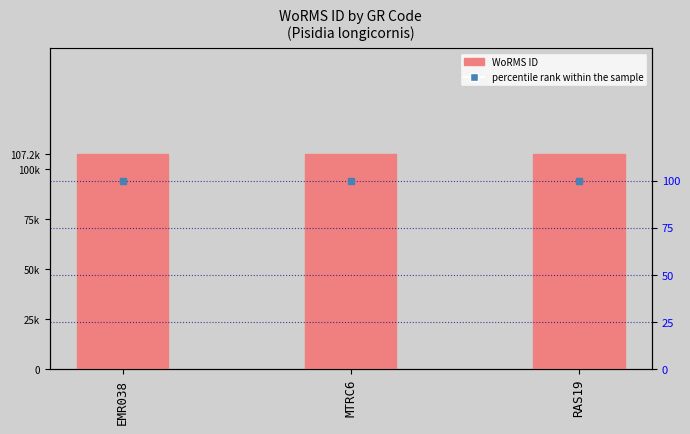

Does the chart contain any negative values?

No